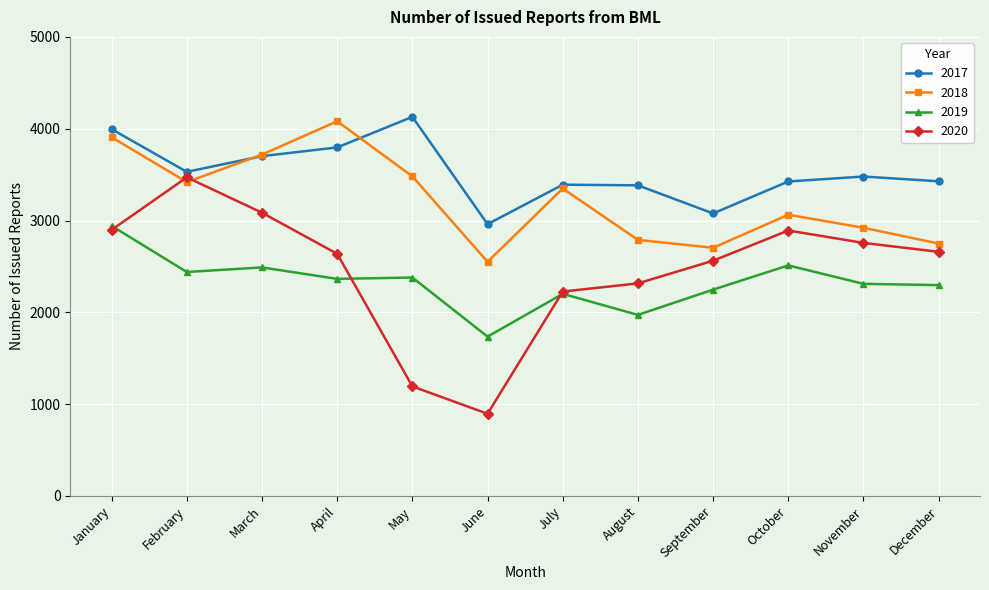

True or false: 2019 has more than 1 interior local peaks.

True